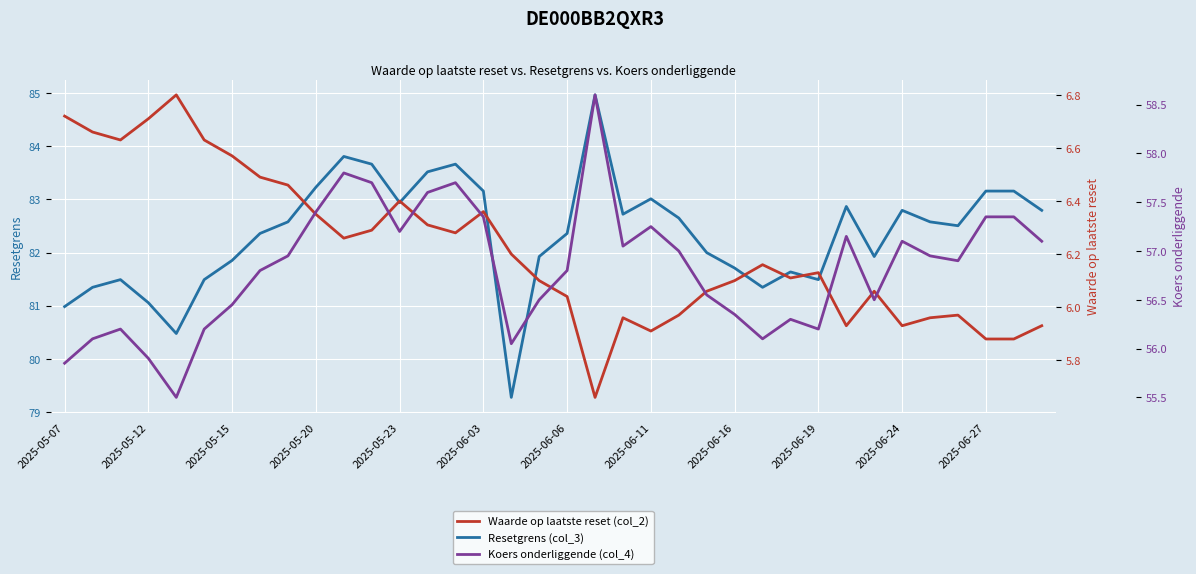

Which series has the largest total across all categories?

Resetgrens (col_3)